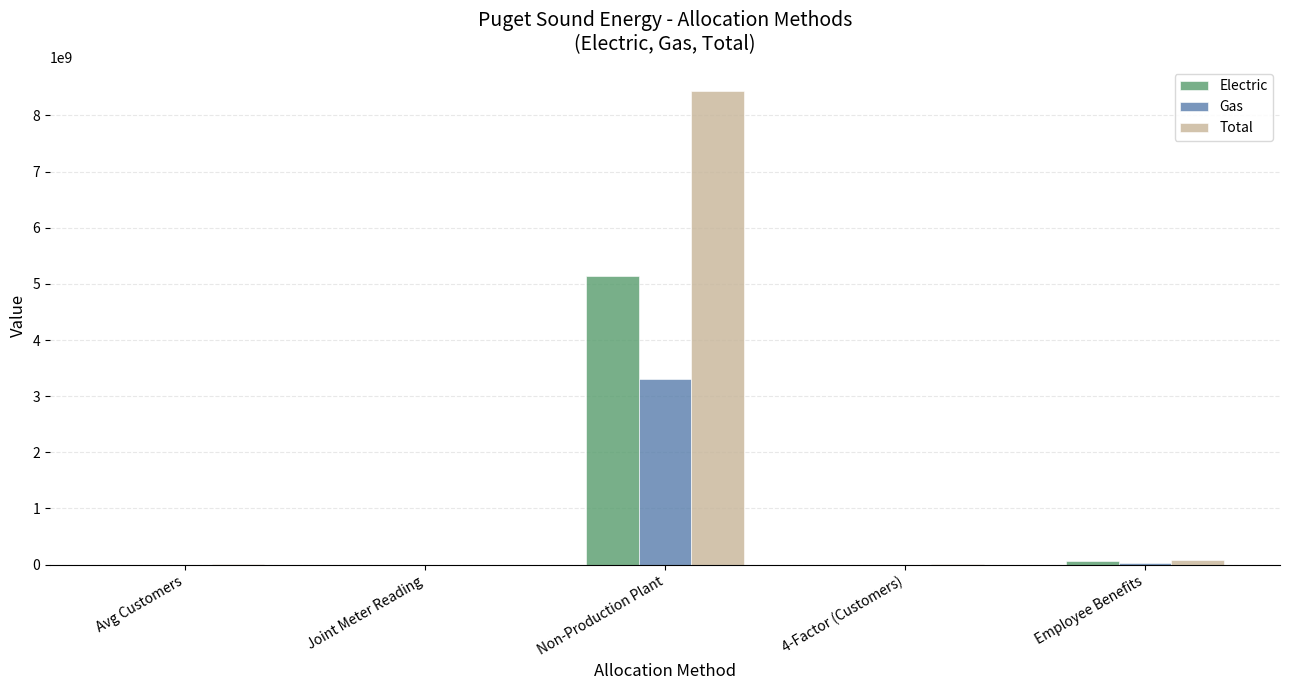

At which category is the sum across all series the highest?

Non-Production Plant